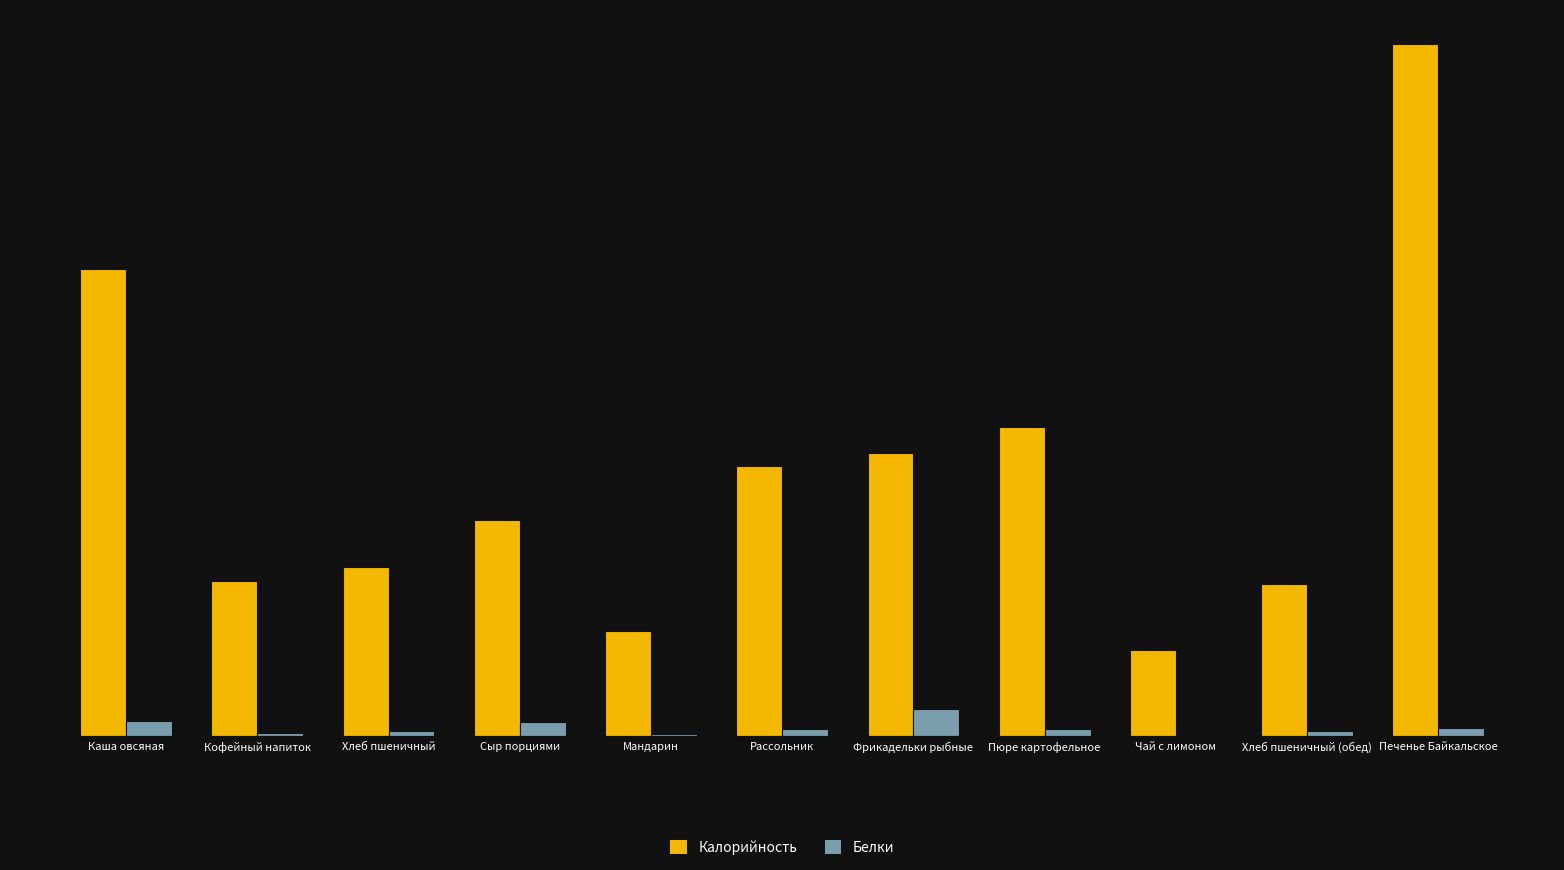

Are the bars grouped side by side (vs. stacked)?

Yes